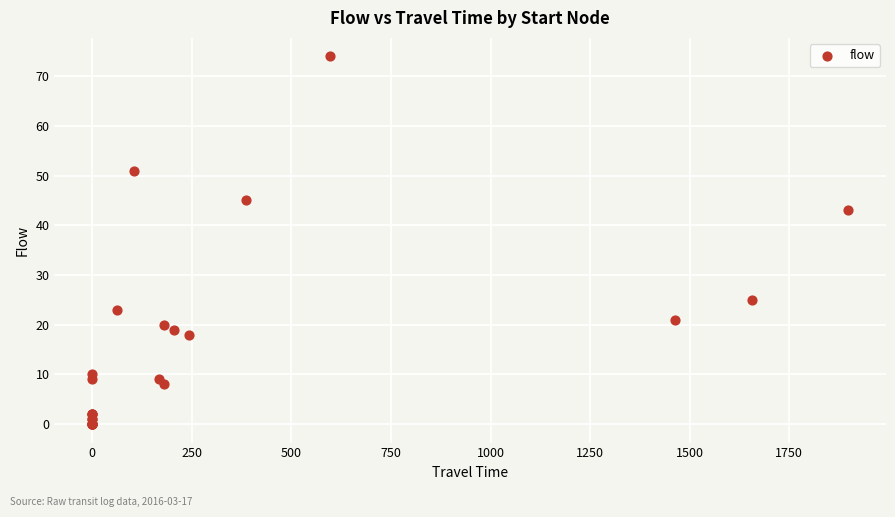

What Y value in the scatter plot is closest to 37?

43